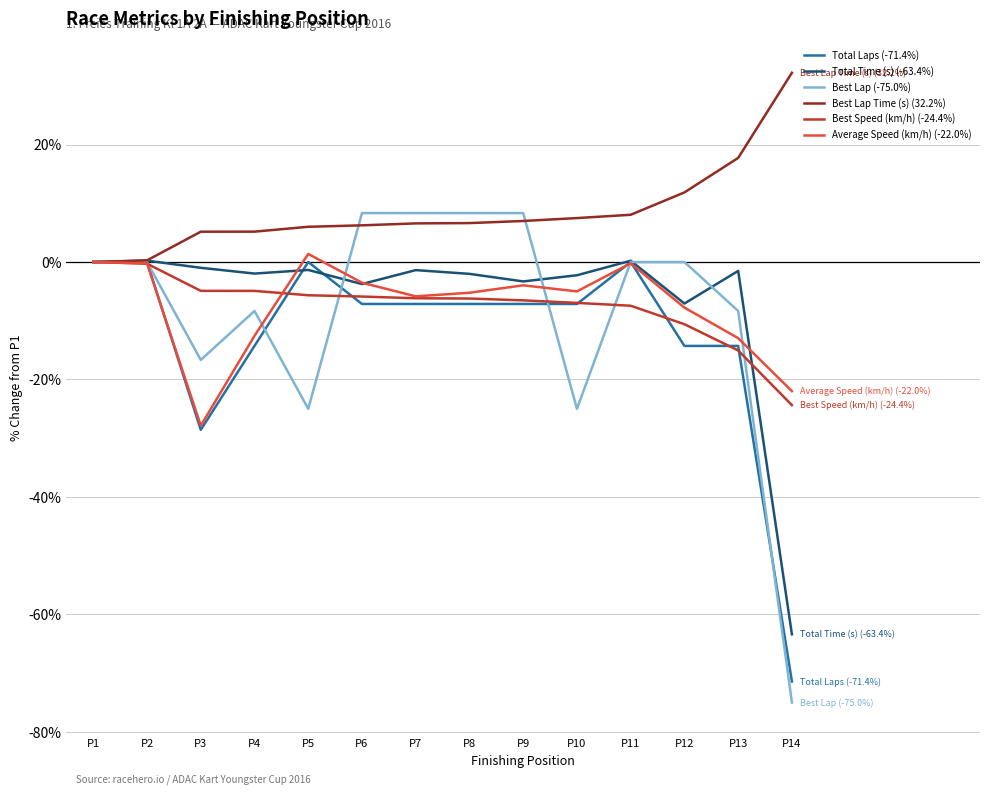

The value of Total Time (s) (-63.4%) at P6 is -3.8. True or false?

True